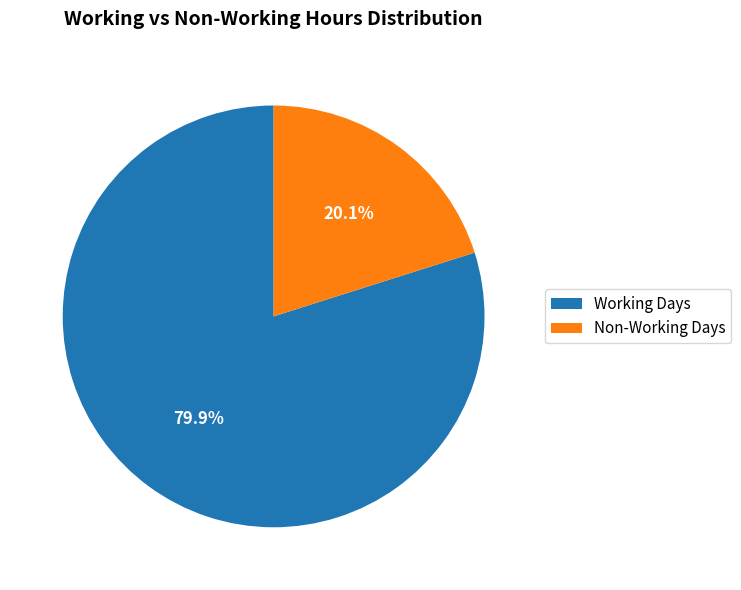

What is the majority slice?

Working Days